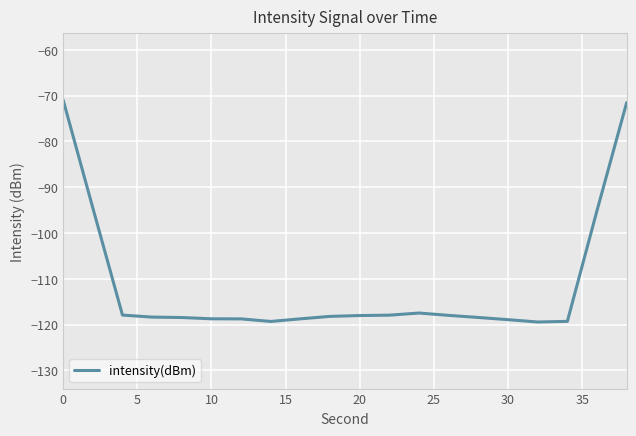

What is the smallest value displayed?

-119.4